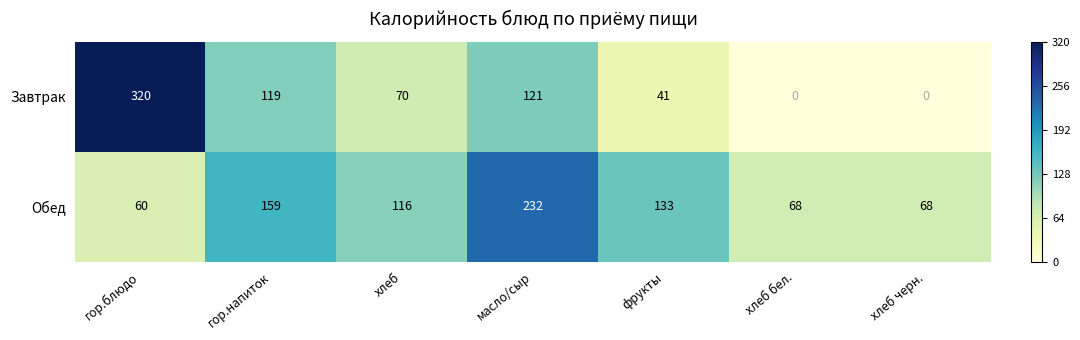

What is the sum of the Завтрак values at хлеб черн. and фрукты?

41